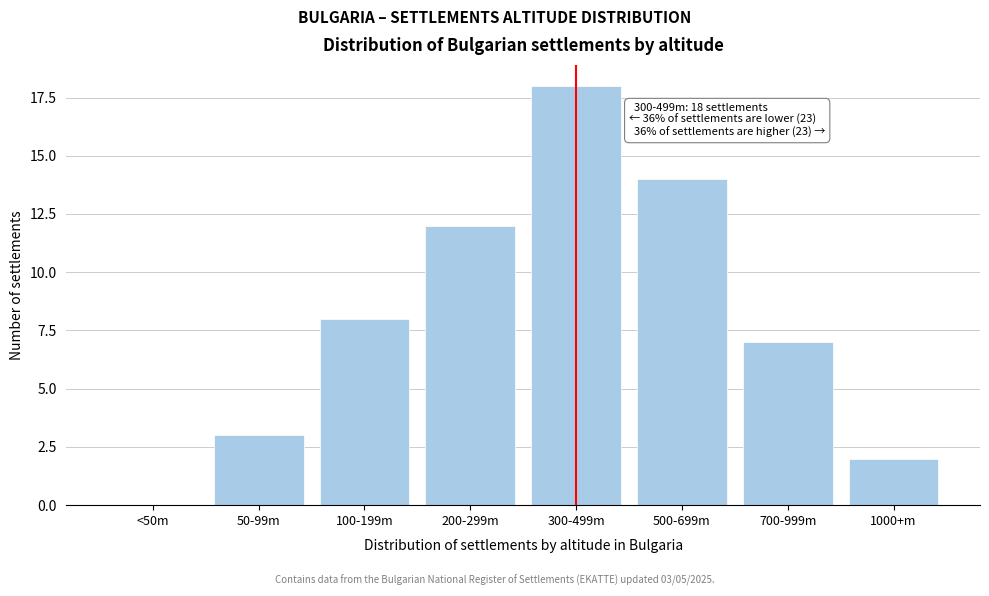

Reading left to right, transcribe all the data shown in this chart.

<50m=0	50-99m=3	100-199m=8	200-299m=12	300-499m=18	500-699m=14	700-999m=7	1000+m=2